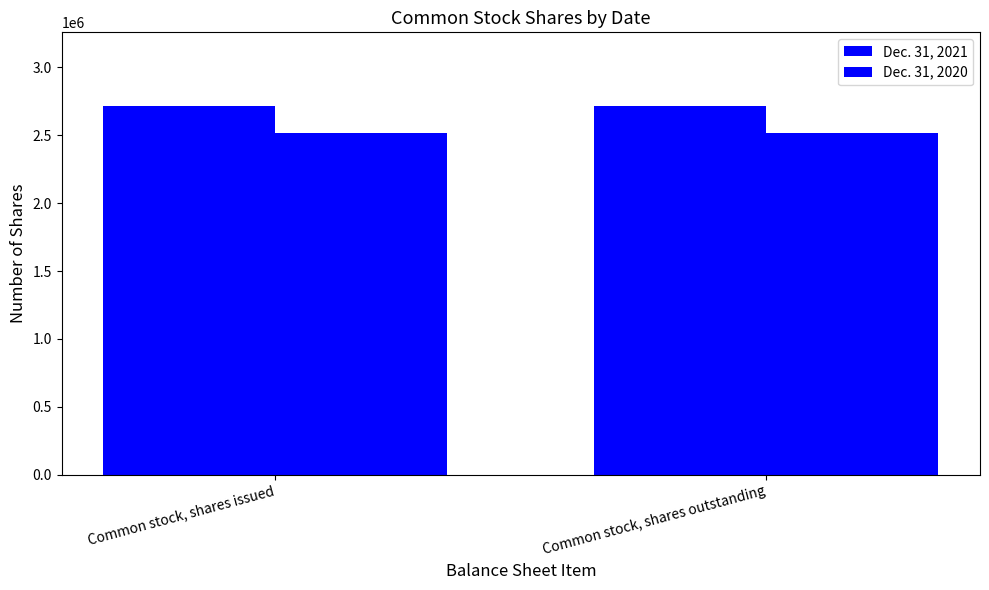

How many distinct data groups are displayed?

2